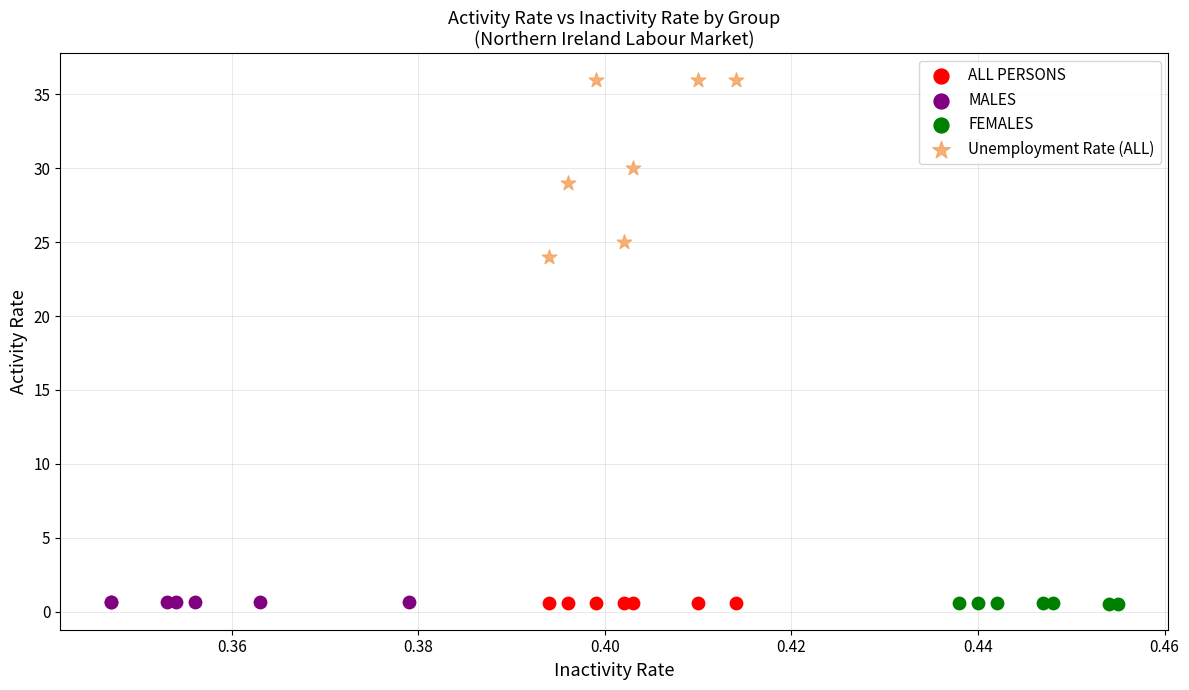

Which series has the largest Y range (max minus min)?

Unemployment Rate (ALL)